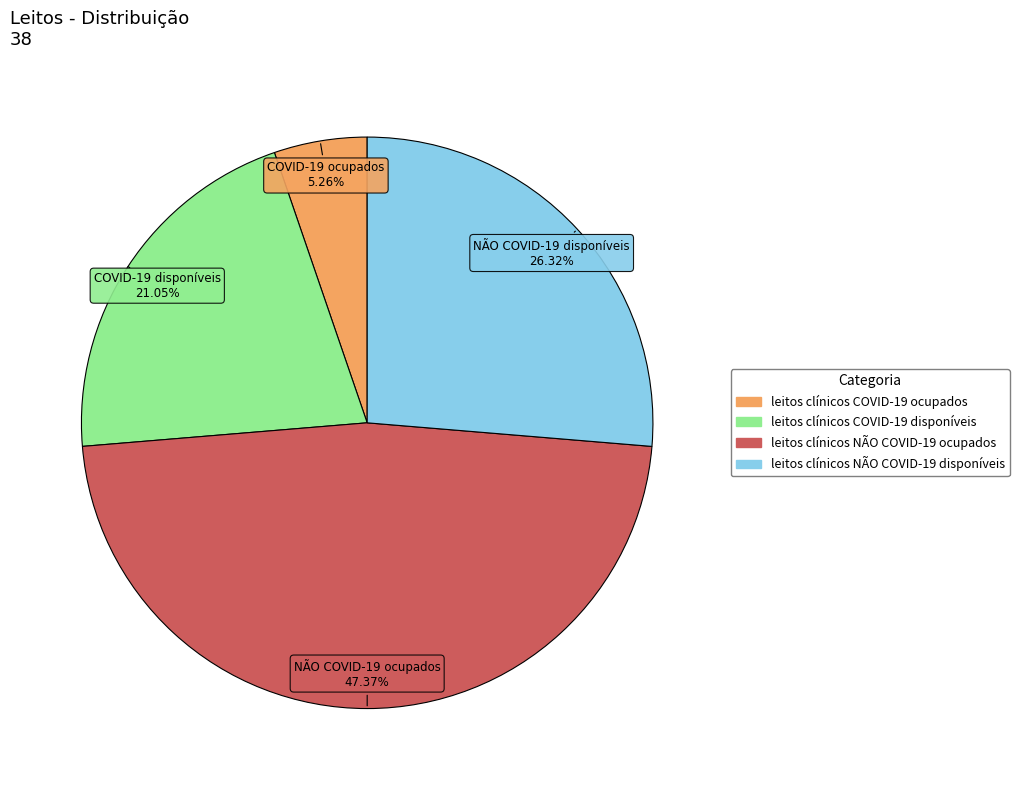

Is leitos clínicos NÃO COVID-19 disponíveis the majority of the pie?

No